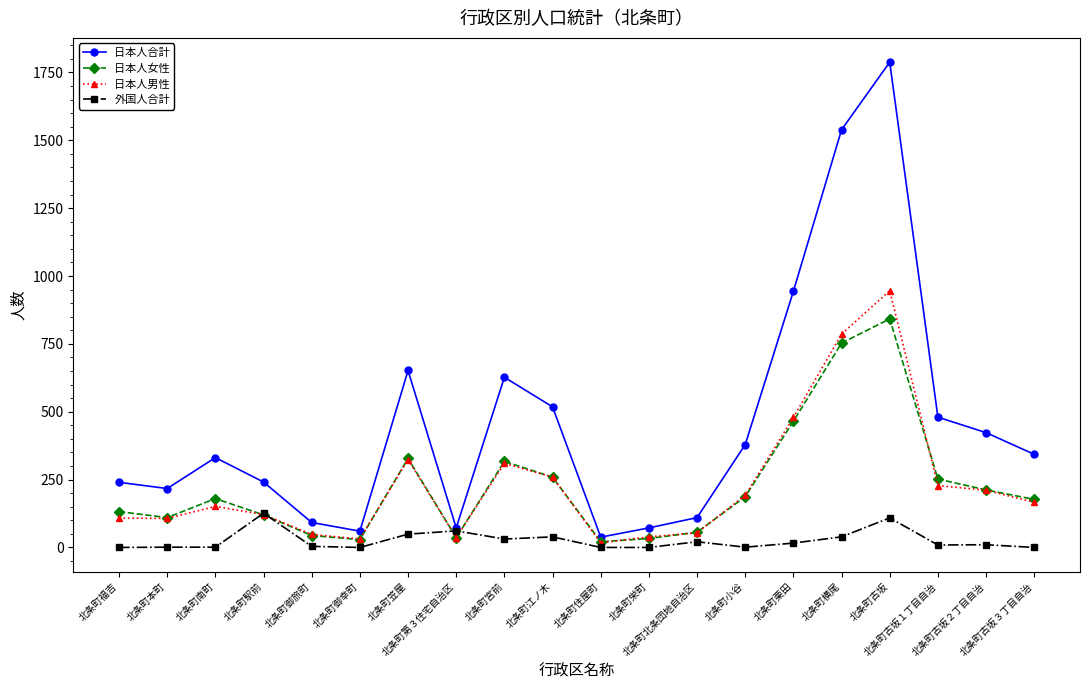

What position from the left is 北条町駅前?

4